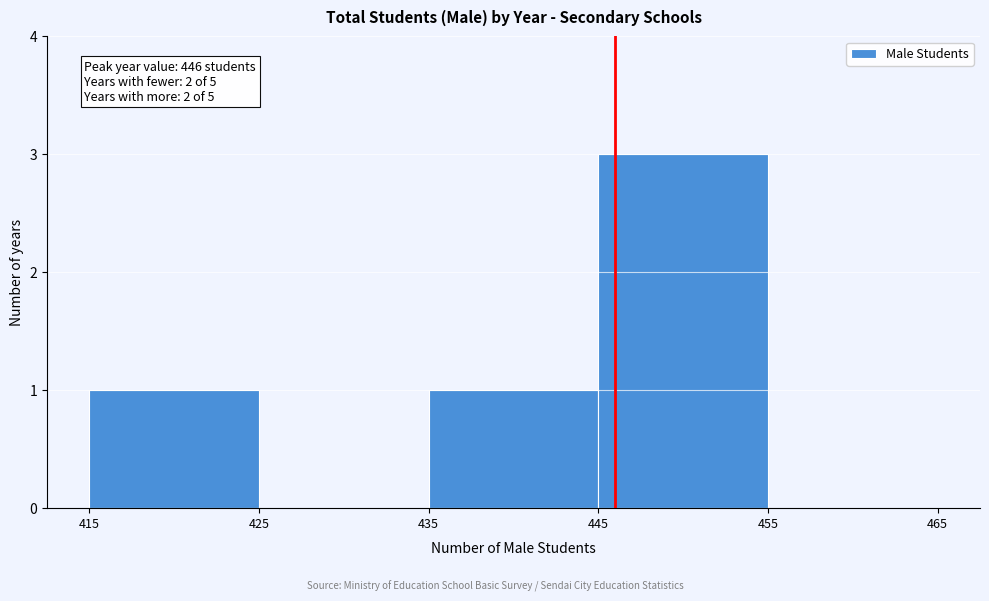

Which range on the x-axis has the tallest bar?

445 to 455